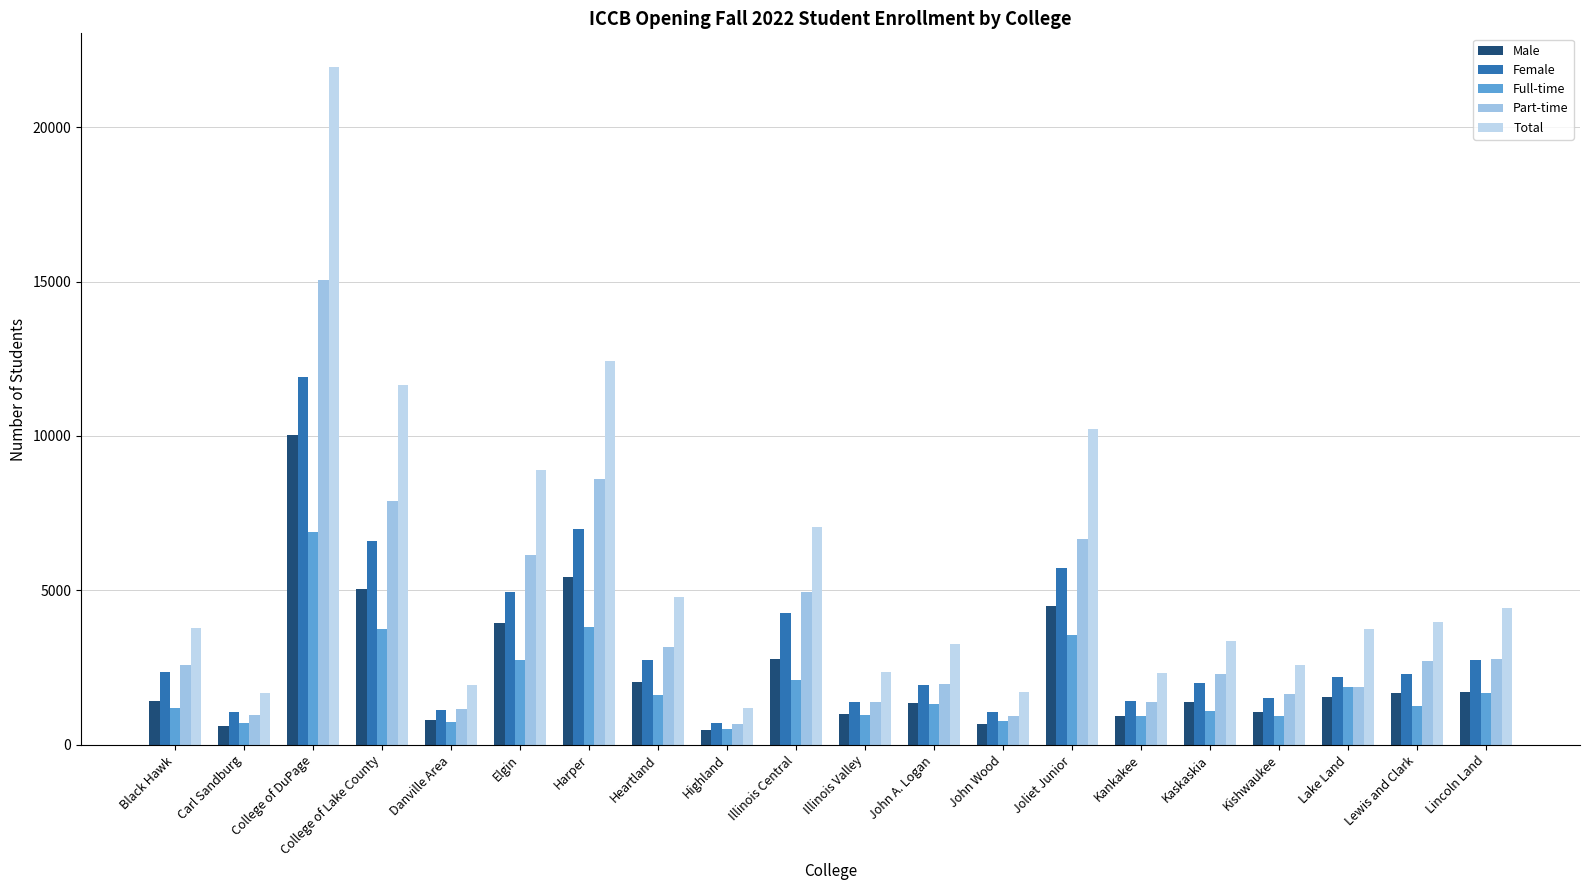

What is the sum of the Male values at Black Hawk and Danville Area?

2227